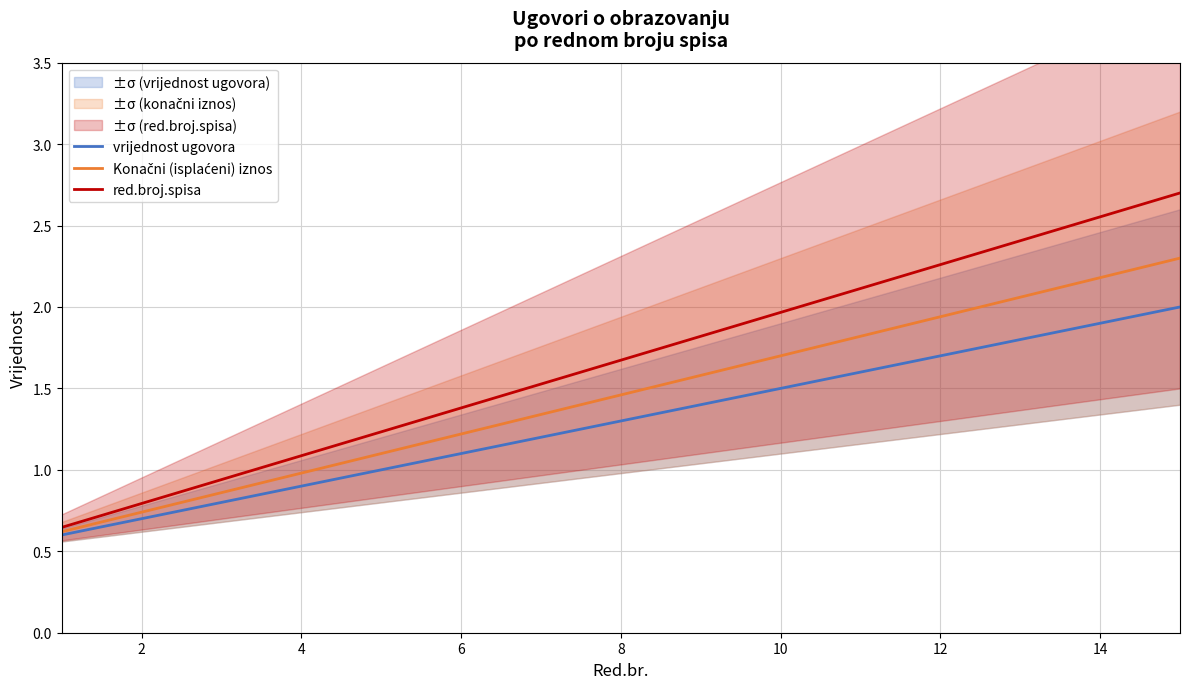

Is it true that vrijednost ugovora equals 1.1 at 6?

True